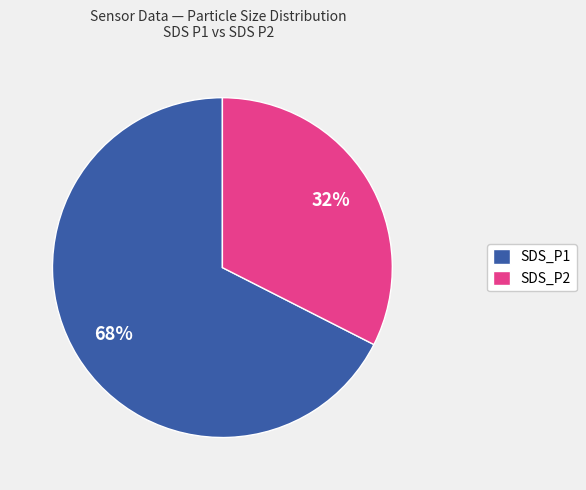

Is it true that SDS_P2 is 39% of the pie?

False